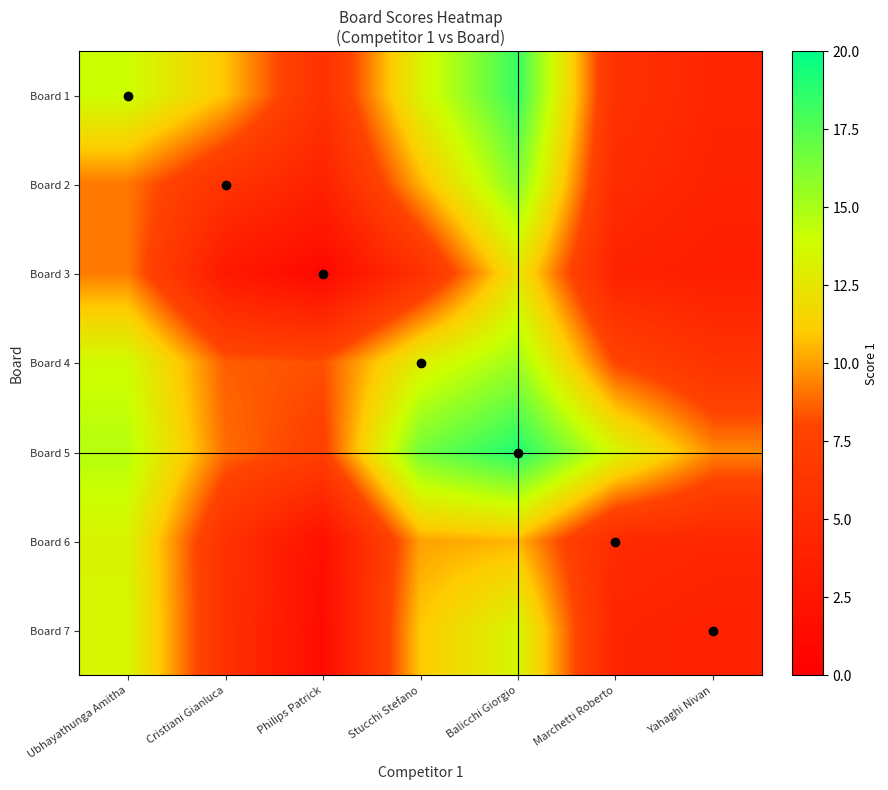

How many categories are shown in the chart?

7